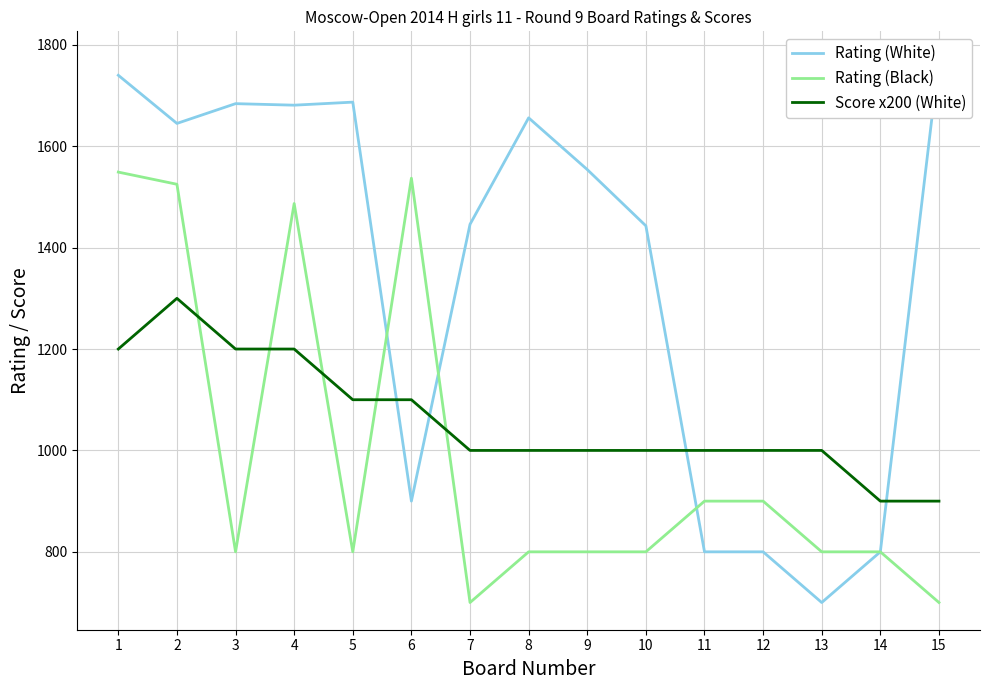

Which category has the highest value across all series?

15